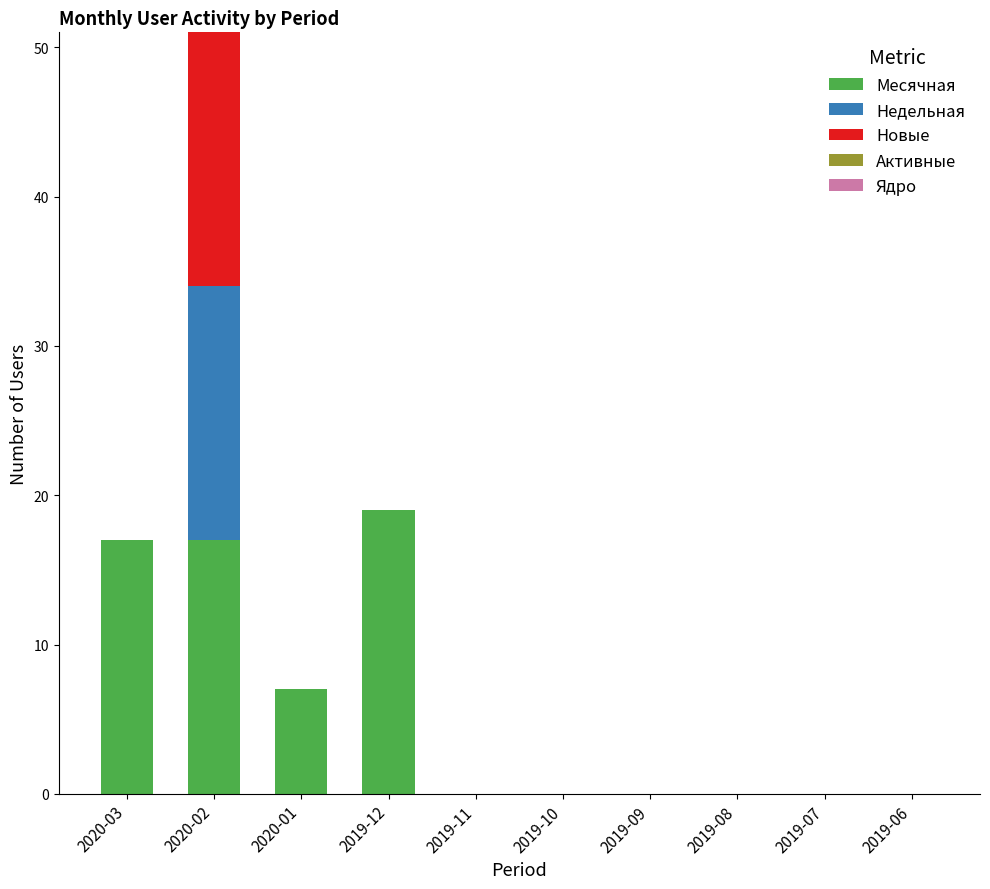

The value of Месячная at 2019-07 is 11. True or false?

False